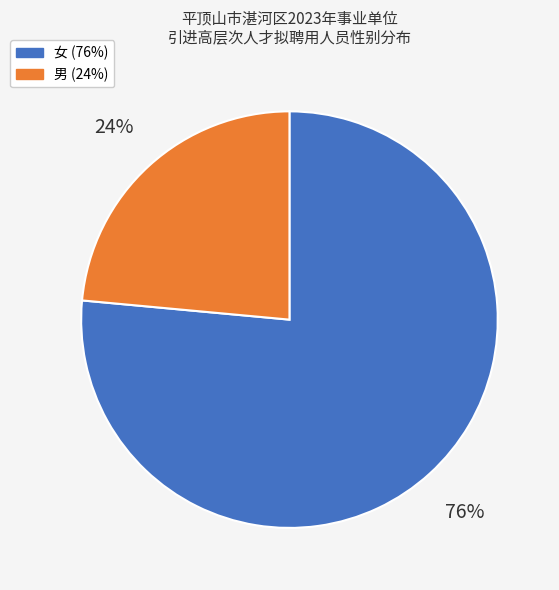

Rank the categories by value from highest to lowest.

女, 男